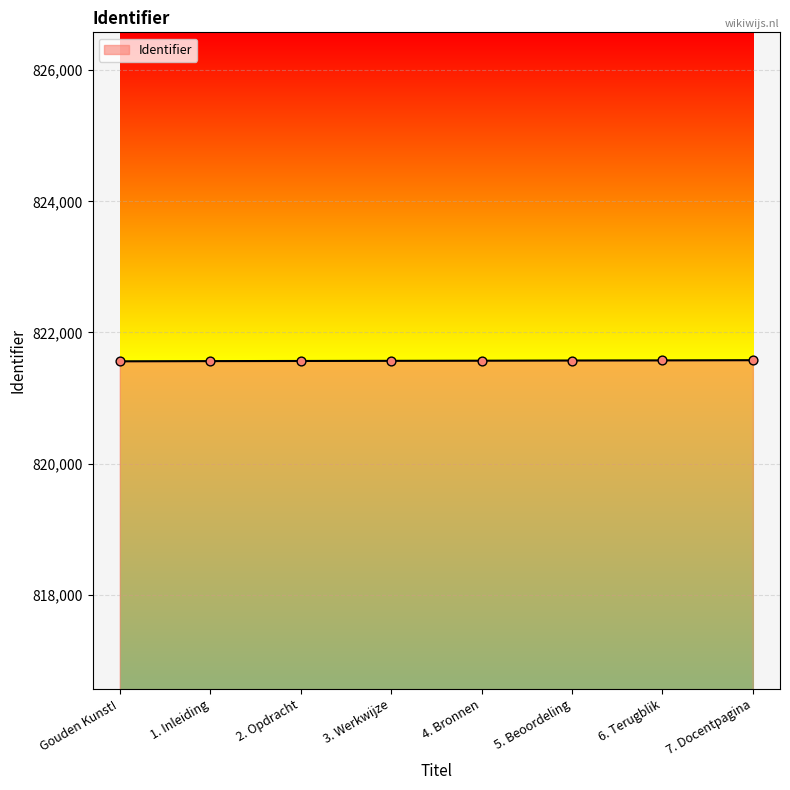

What is the change in value from Gouden Kunst! to 7. Docentpagina?

+17